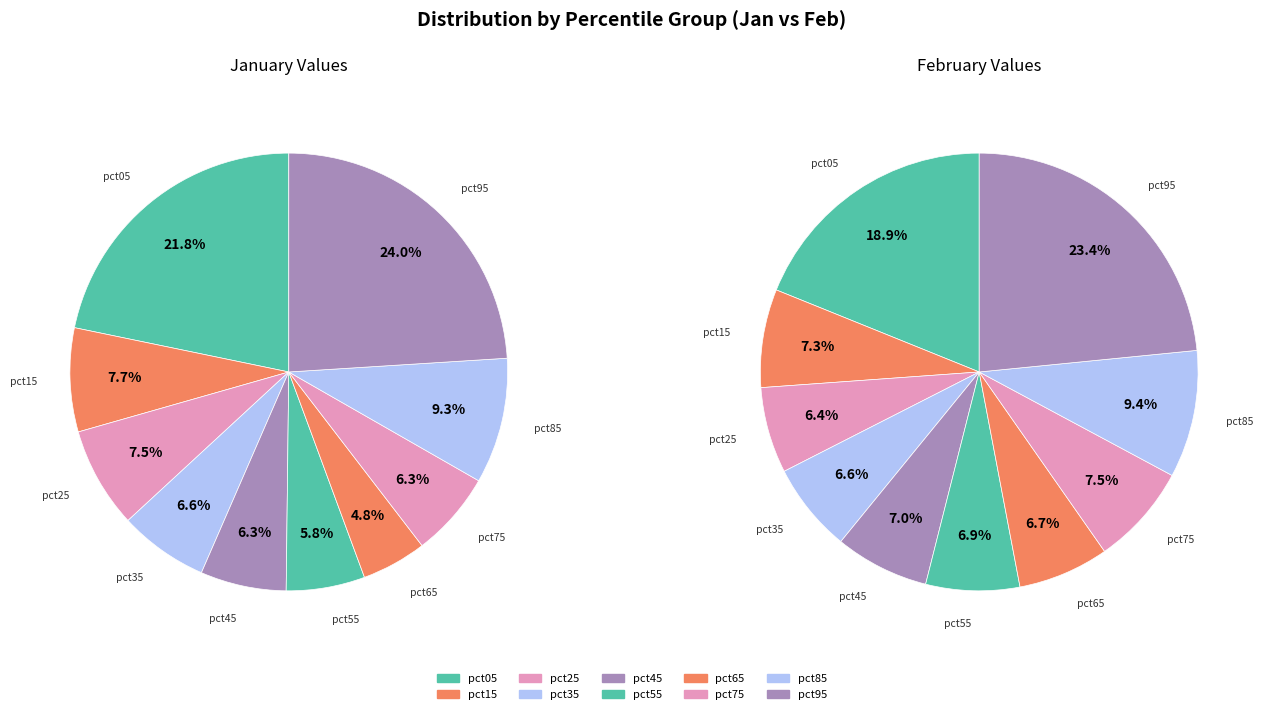

Is there any slice that represents more than half of the pie?

No